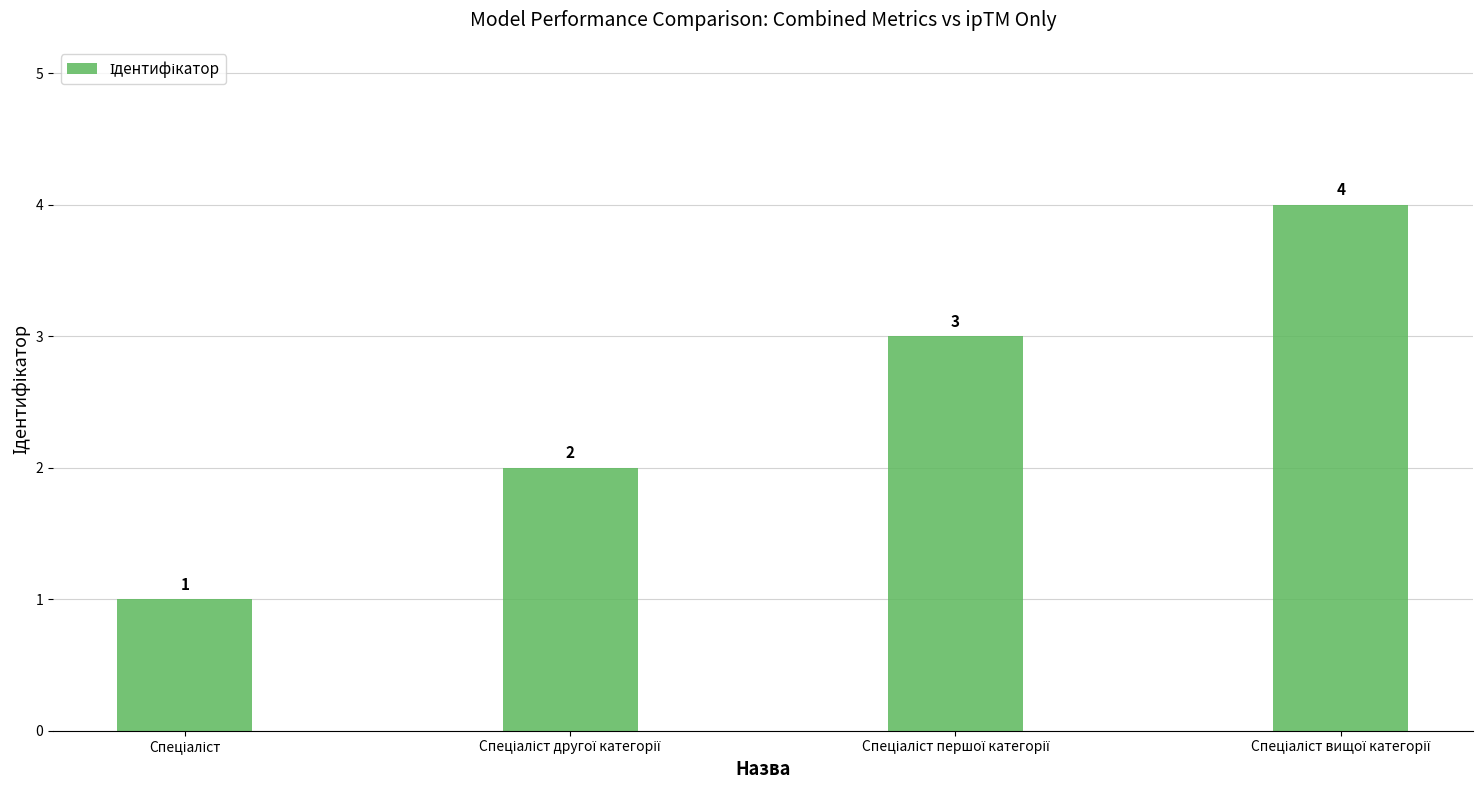

What is the greatest value displayed?

4